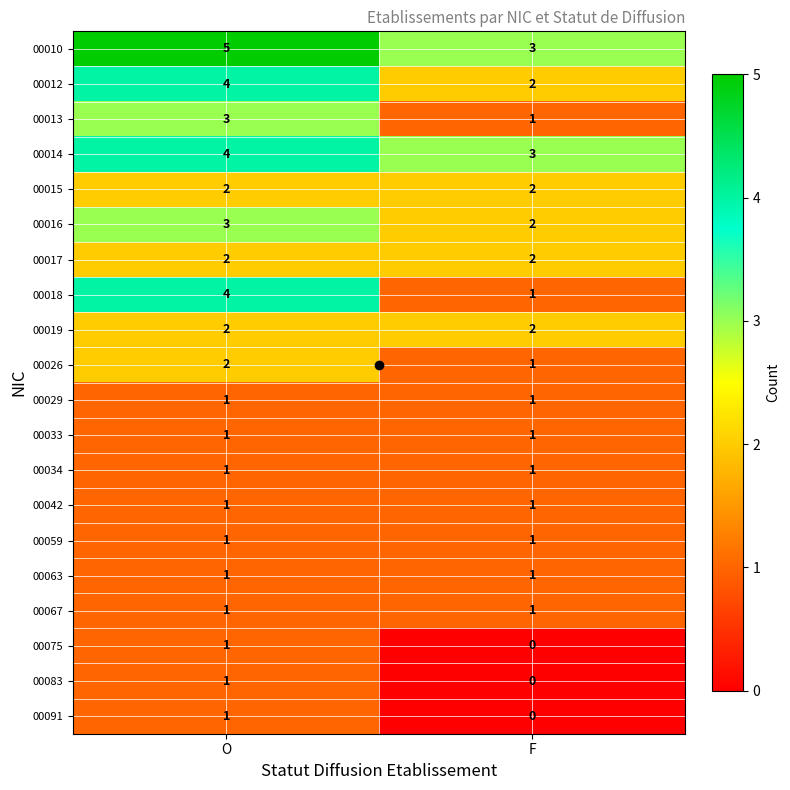

What is the sum of all 00026 values?

3